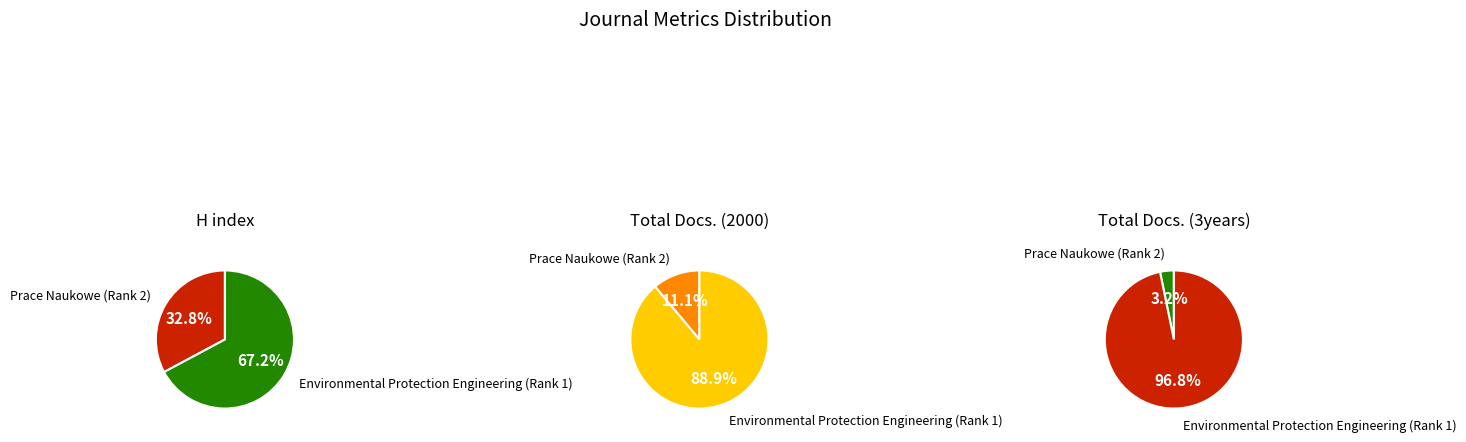

How many slices are in this pie chart?

2